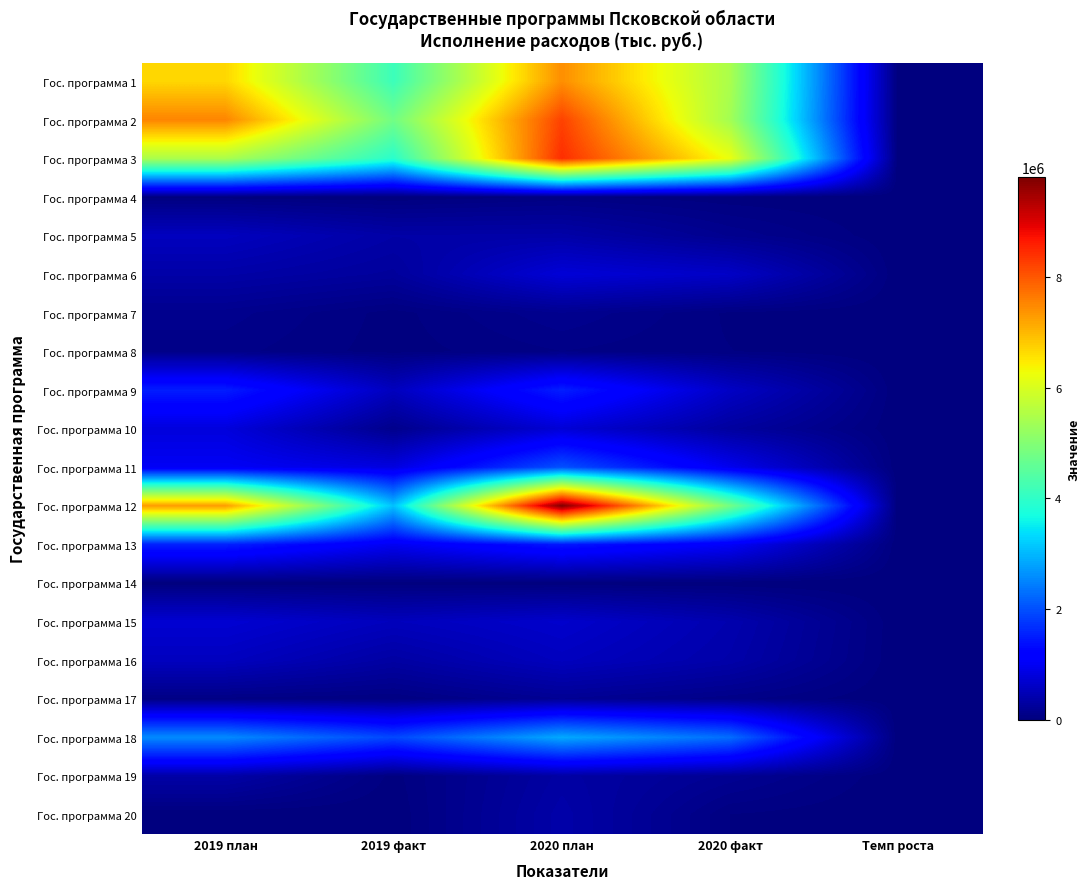

At how many categories does at least one series exceed 7636811?

1